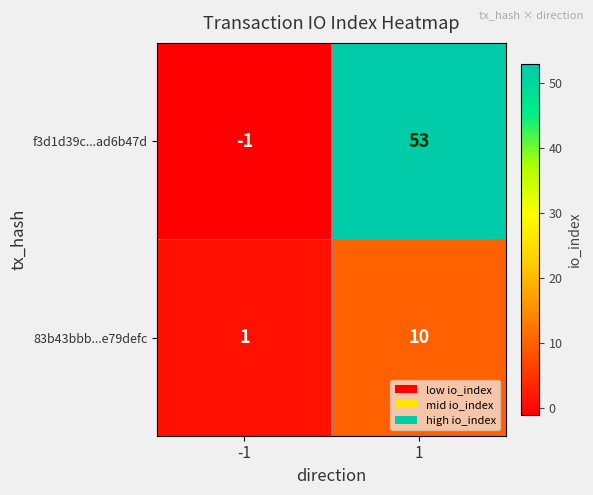

Is it true that f3d1d39c...ad6b47d equals 53 at 1?

True